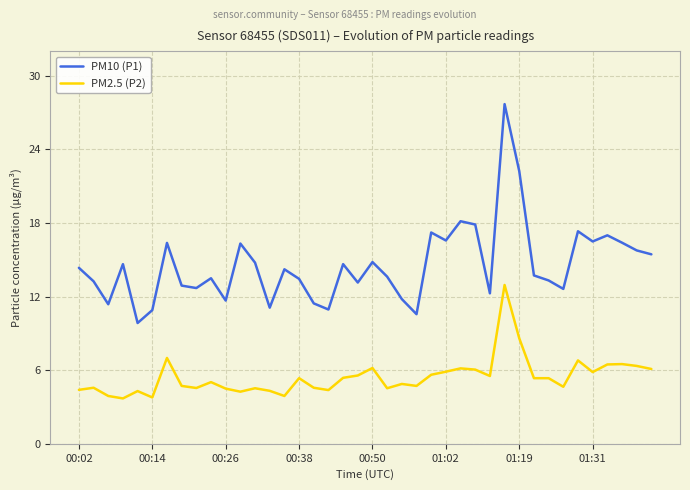

List the series in order of their overall mean, highest first.

PM10 (P1), PM2.5 (P2)